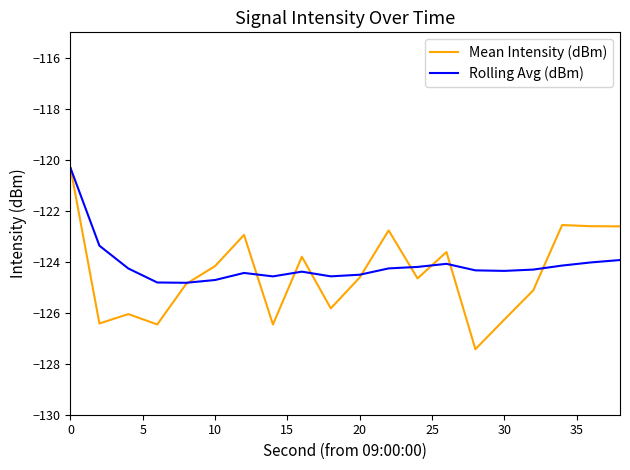

Which series has the widest spread of values?

Mean Intensity (dBm)